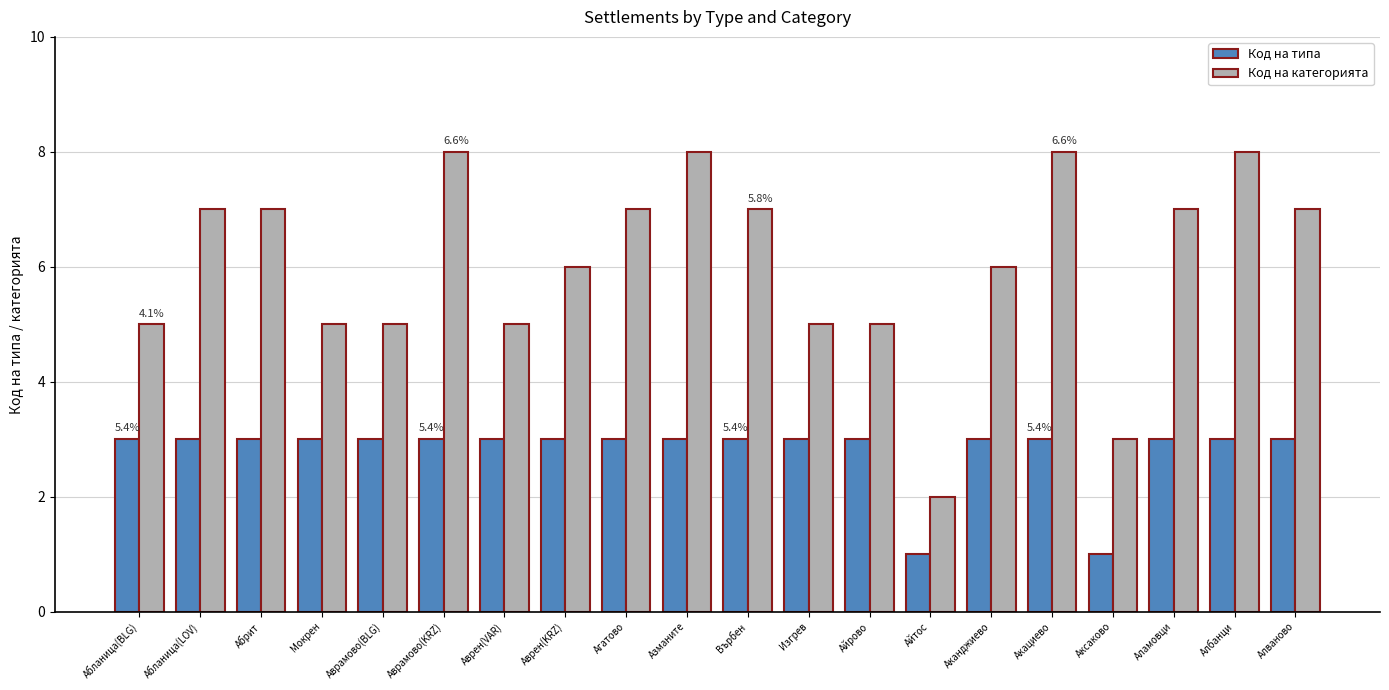

How many Код на типа values are between 3 and 4?

18